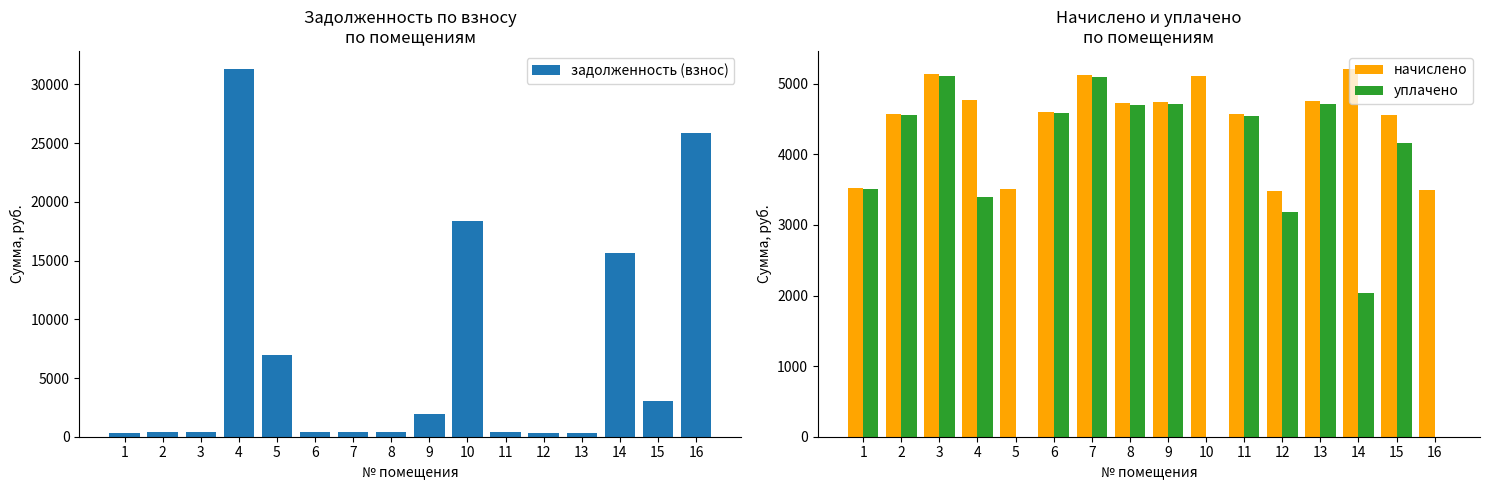

Is the value of задолженность (взнос) at 16 greater than the value of начислено at 3?

Yes